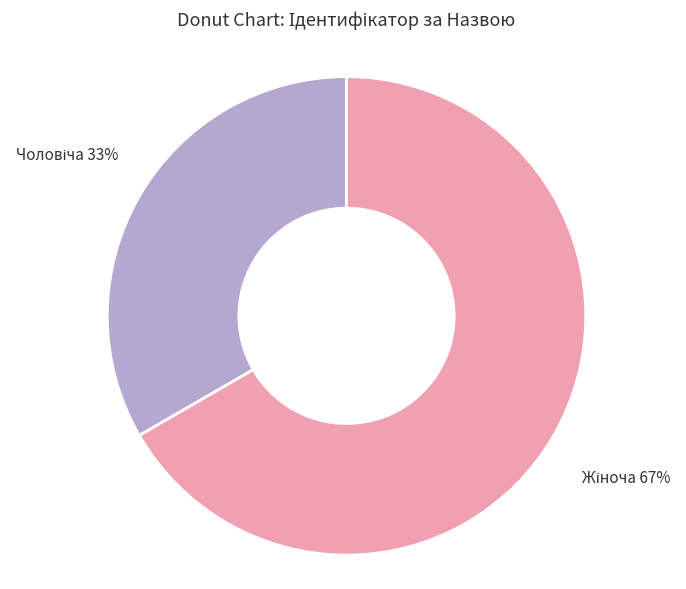

Is there a majority slice in this chart?

Yes